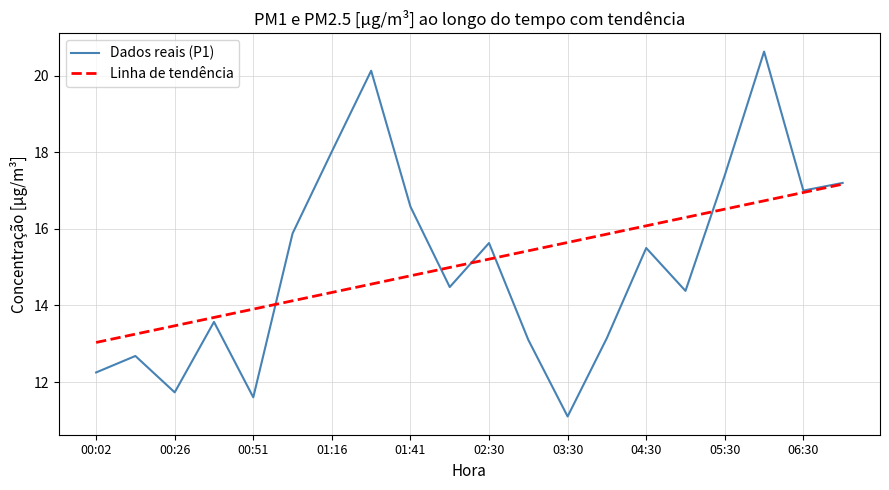

What is the maximum value for Dados reais (P1)?

20.6